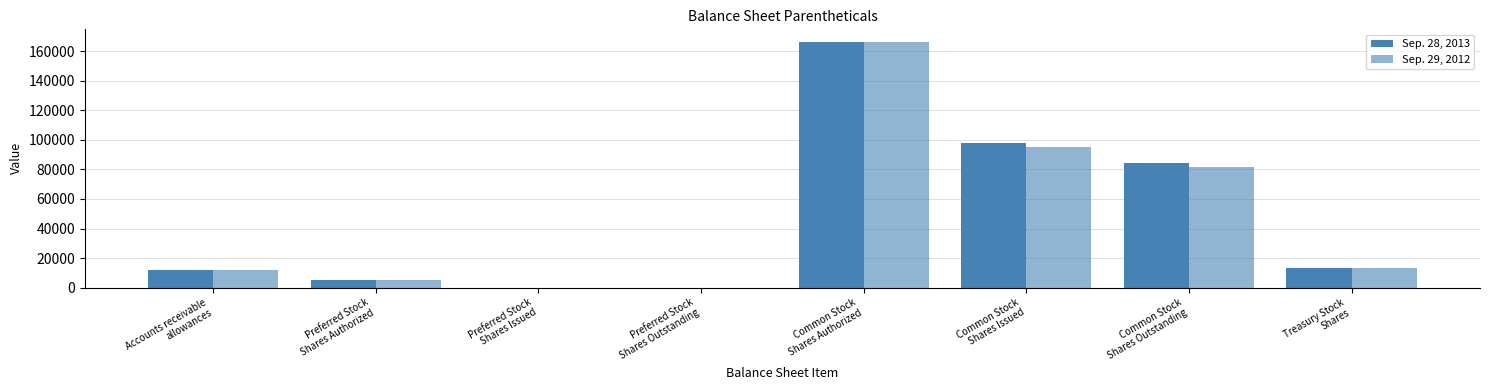

How many groups of bars are there?

8